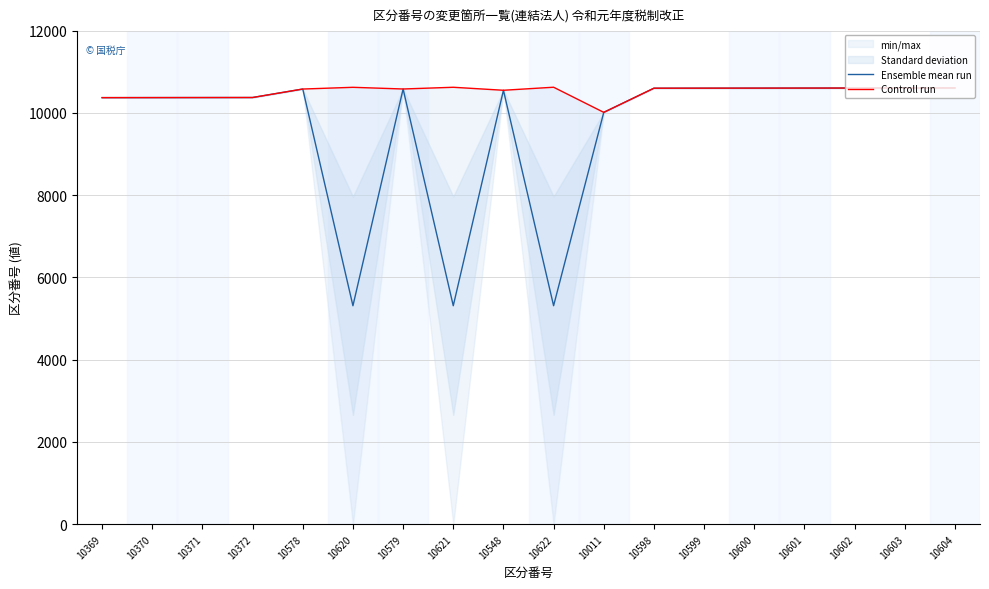

Which series has the largest total across all categories?

Controll run